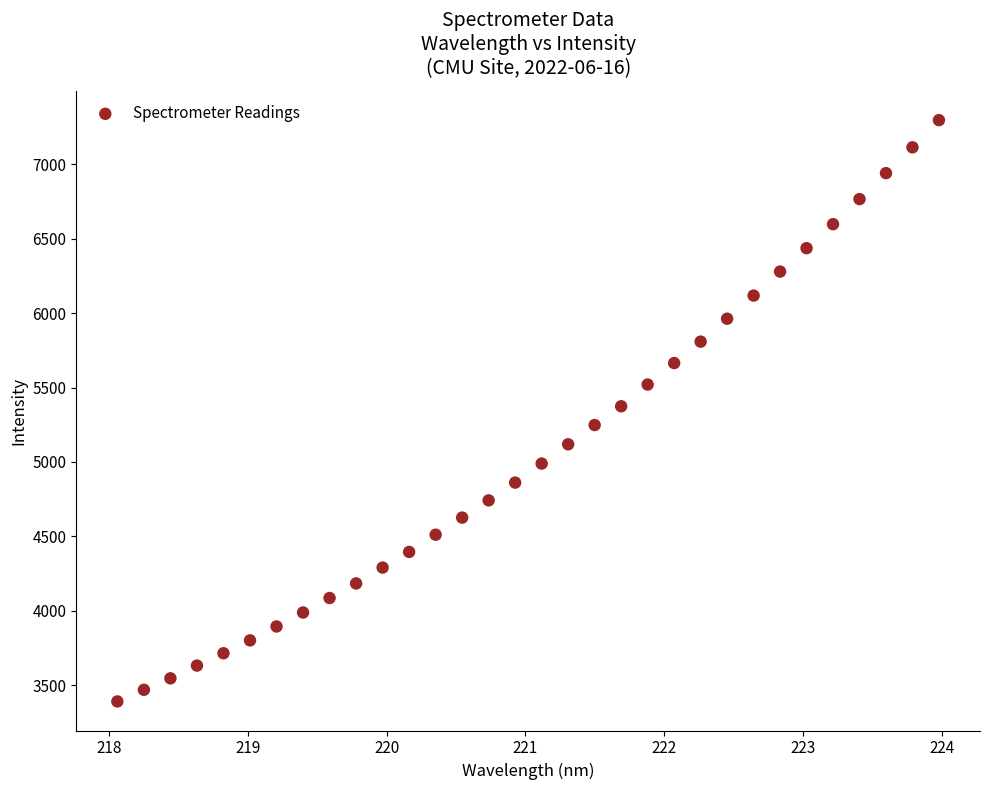

What is the range of X values (max minus min)?

5.9